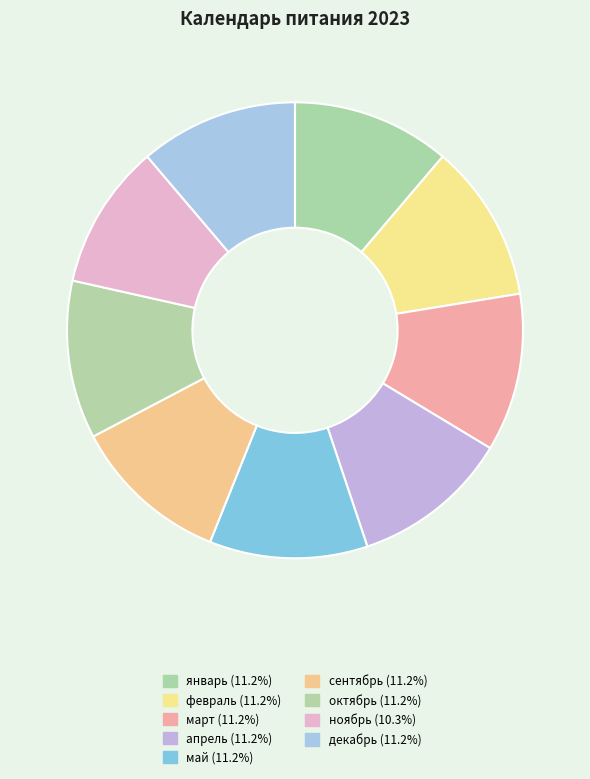

Is there a majority slice in this chart?

No